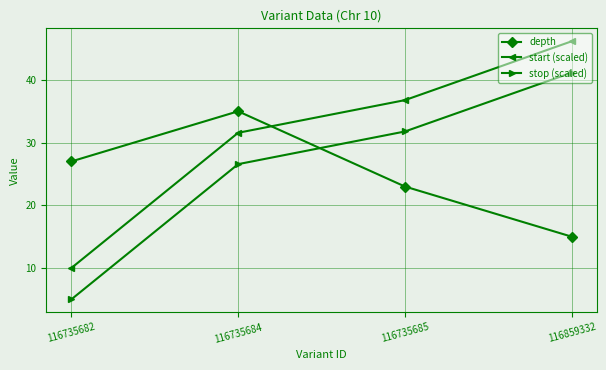

Reading left to right, list all the values displayed in this chart.

depth: 116735682=27.0	116735684=35.0	116735685=23.0	116859332=15.0
start (scaled): 116735682=10.0	116735684=31.6	116735685=36.8	116859332=46.2
stop (scaled): 116735682=5.0	116735684=26.6	116735685=31.8	116859332=41.2